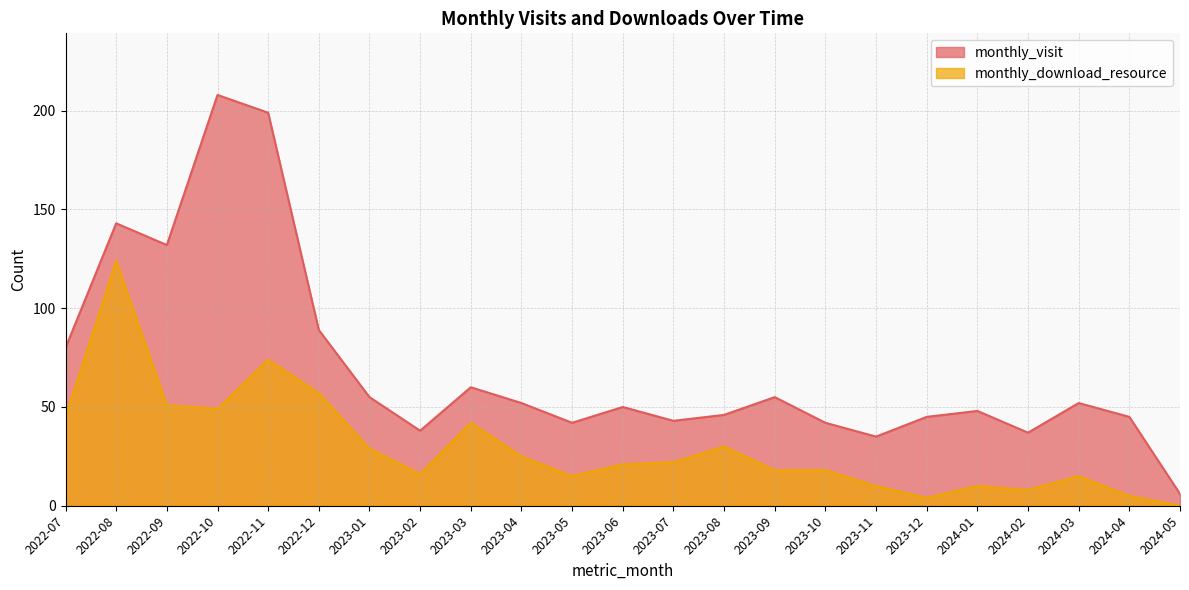

What are all the series names shown in the legend?

monthly_visit, monthly_download_resource